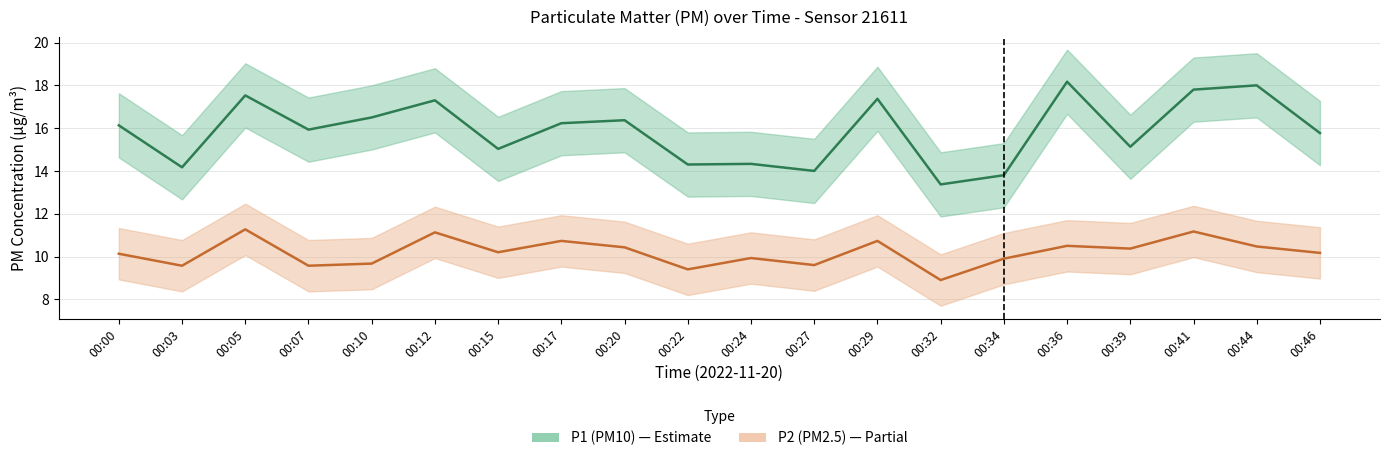

The P1 series shows 13.8 at 00:34. True or false?

True